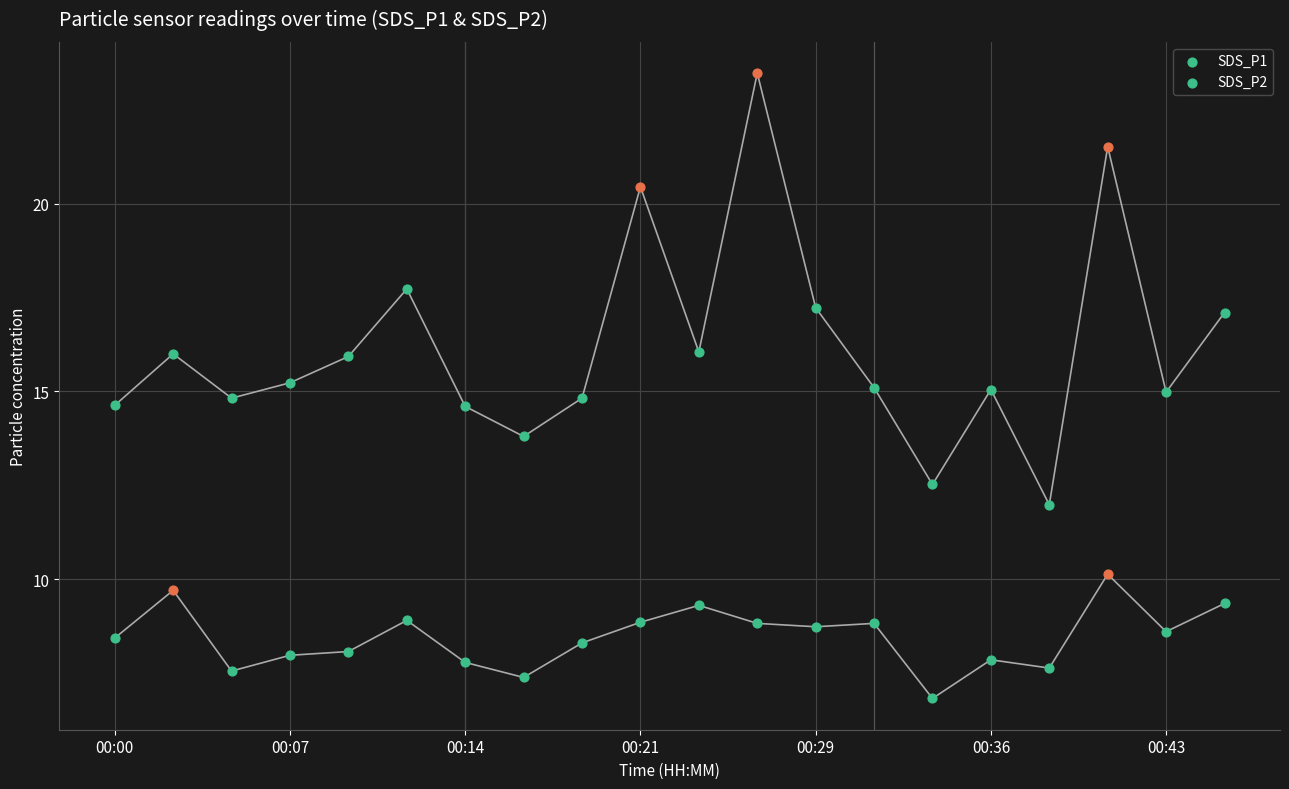

Which series has the largest total across all categories?

SDS_P1